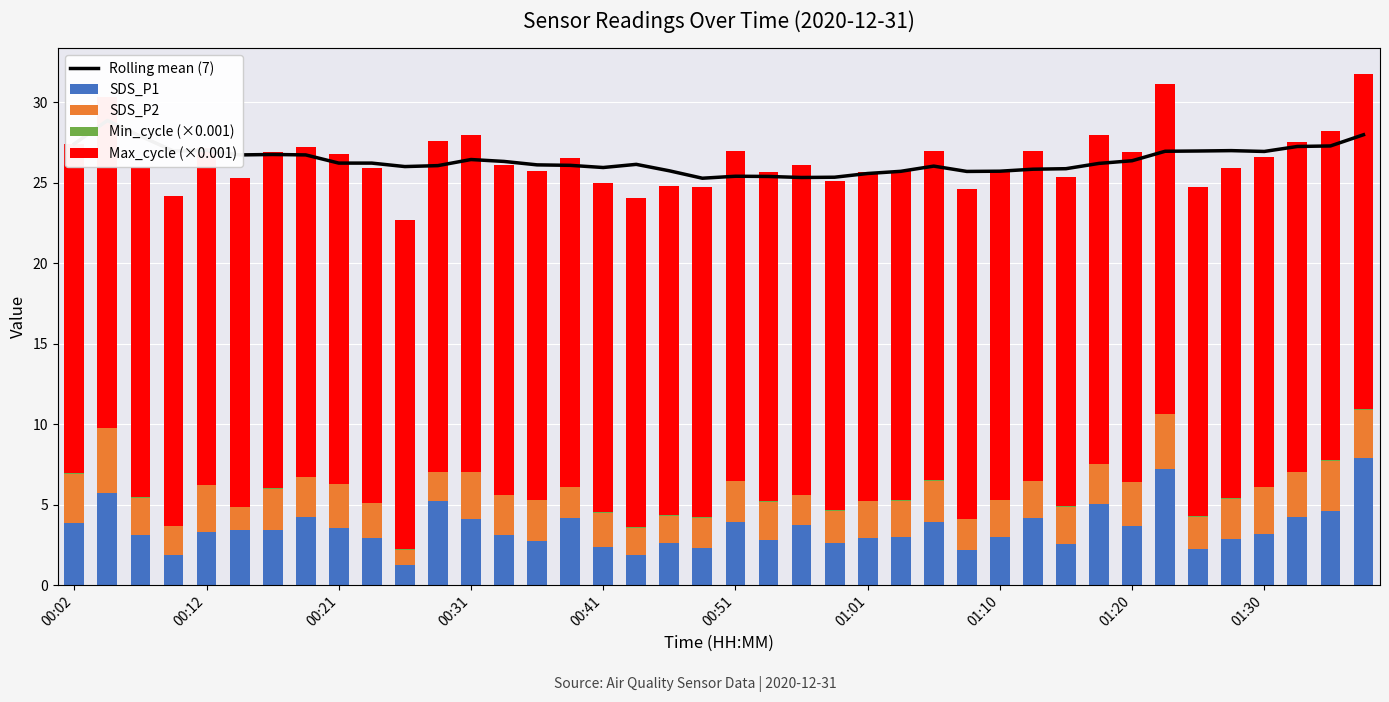

The Max_cycle (×0.001) series shows 6.8 at 01:10. True or false?

False